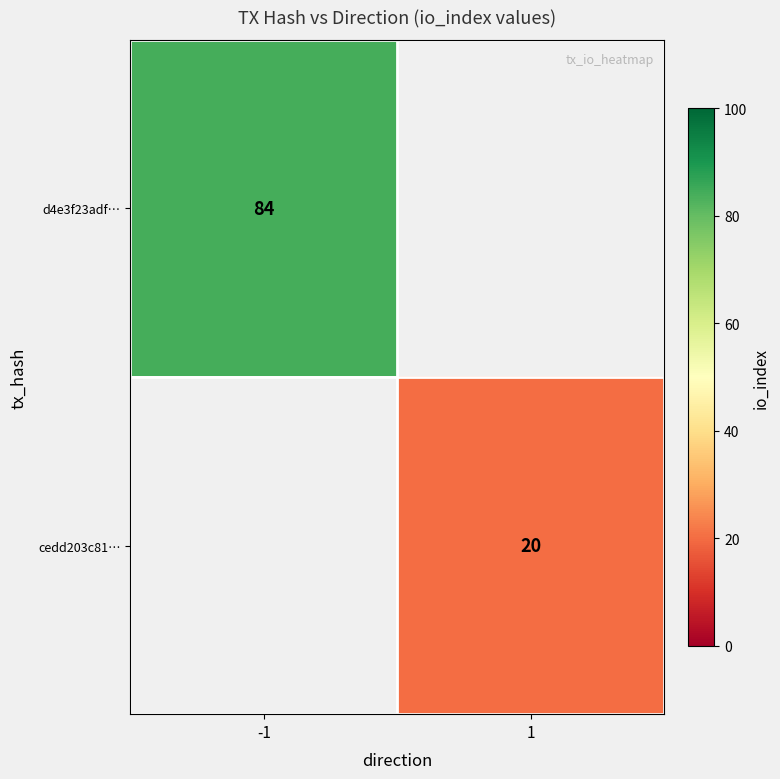

Which category has the lowest value across all series?

1